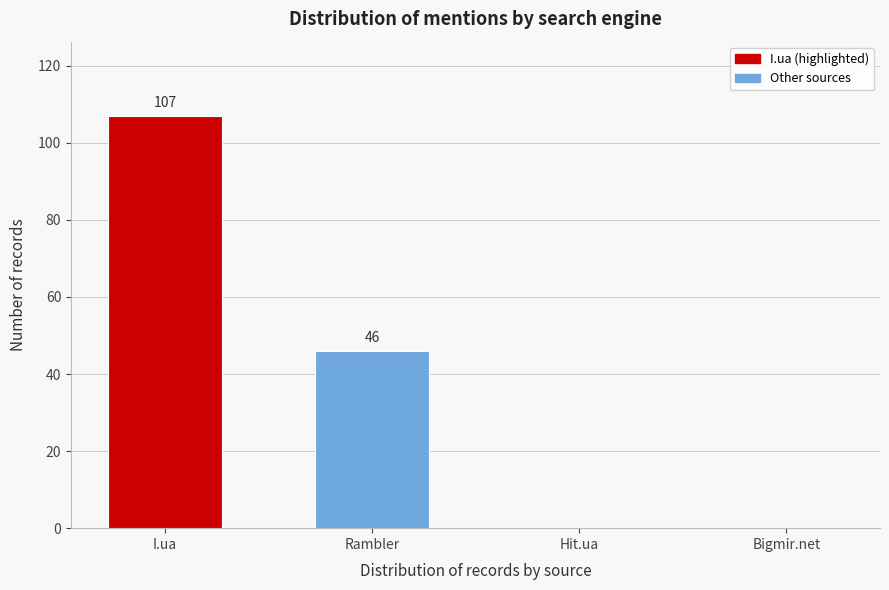

Reading right to left, transcribe all the data shown in this chart.

Bigmir.net=0	Hit.ua=0	Rambler=46	I.ua=107